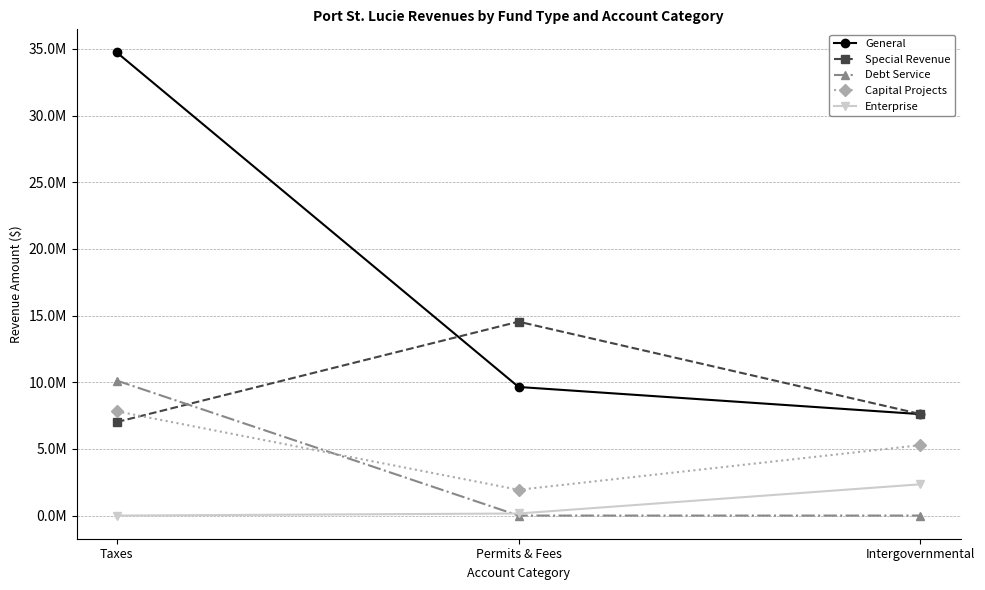

The value of Special Revenue at Intergovernmental is 7615116. True or false?

True